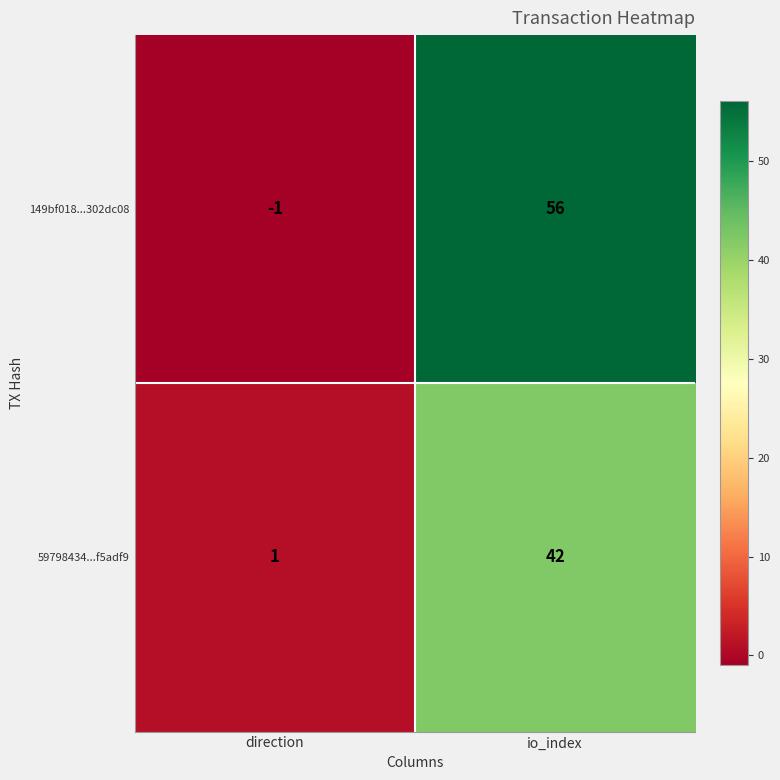

At which category does the chart reach its peak across all series?

io_index